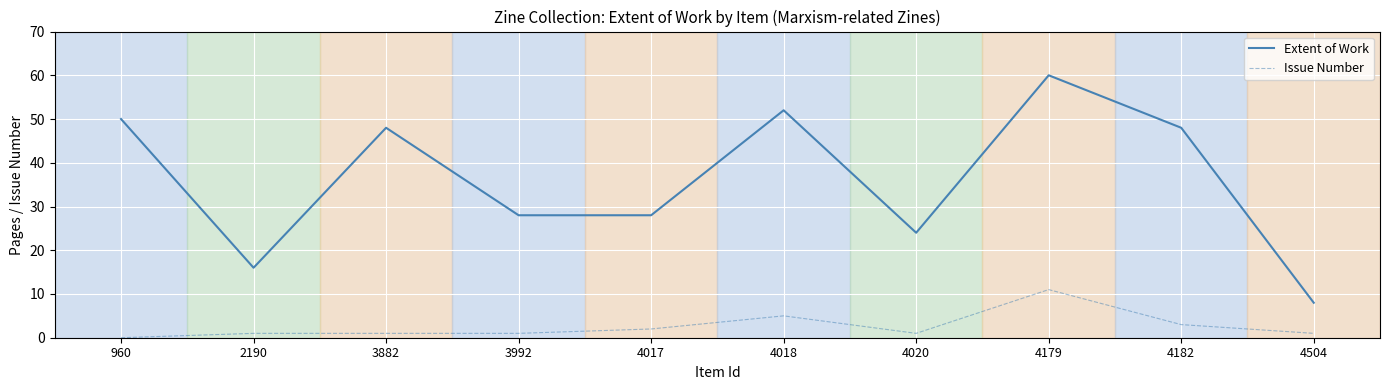

Does the chart have visible grid lines?

Yes